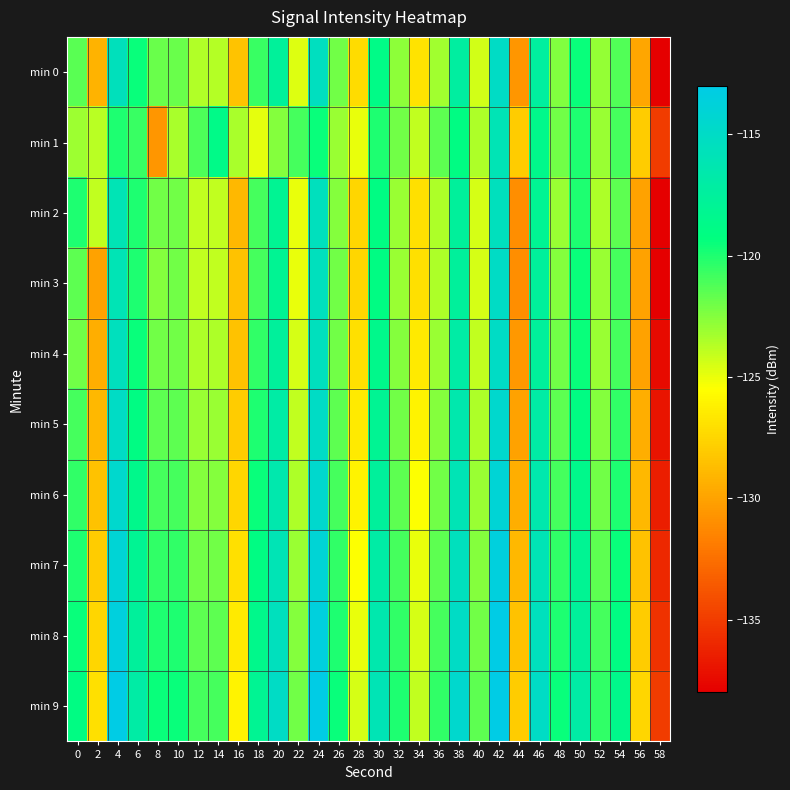

Reading left to right, transcribe all the data shown in this chart.

min 0: 0=-121.5	2=-129.1	4=-115.6	6=-119.5	8=-121.8	10=-121.8	12=-123.6	14=-123.7	16=-128.4	18=-120.7	20=-117.6	22=-124.6	24=-115.4	26=-122.0	28=-127.2	30=-118.8	32=-122.7	34=-126.9	36=-123.2	38=-117.2	40=-124.4	42=-115.0	44=-130.6	46=-117.4	48=-122.5	50=-119.5	52=-123.0	54=-121.2	56=-129.8	58=-137.9
min 1: 0=-123.1	2=-123.8	4=-120.0	6=-120.7	8=-130.7	10=-123.4	12=-121.2	14=-118.8	16=-123.4	18=-124.9	20=-122.5	22=-121.0	24=-119.5	26=-123.0	28=-125.0	30=-120.0	32=-122.0	34=-124.0	36=-121.5	38=-119.0	40=-123.5	42=-116.0	44=-128.0	46=-118.5	48=-122.0	50=-120.0	52=-123.0	54=-121.0	56=-128.0	58=-135.0
min 2: 0=-120.0	2=-124.0	4=-116.0	6=-120.0	8=-122.0	10=-122.0	12=-124.0	14=-124.0	16=-129.0	18=-121.0	20=-118.0	22=-125.0	24=-115.5	26=-122.5	28=-127.5	30=-119.0	32=-123.0	34=-127.0	36=-123.5	38=-117.5	40=-124.5	42=-115.5	44=-131.0	46=-118.0	48=-123.0	50=-120.0	52=-123.5	54=-121.5	56=-130.0	58=-138.0
min 3: 0=-121.5	2=-130.0	4=-116.0	6=-120.0	8=-122.5	10=-122.0	12=-124.0	14=-124.0	16=-128.5	18=-121.0	20=-118.0	22=-125.0	24=-115.5	26=-122.0	28=-127.5	30=-119.0	32=-123.0	34=-127.0	36=-123.5	38=-117.5	40=-124.5	42=-115.0	44=-131.0	46=-117.5	48=-122.5	50=-119.5	52=-123.0	54=-121.0	56=-130.0	58=-138.0
min 4: 0=-122.0	2=-129.5	4=-115.5	6=-119.5	8=-122.0	10=-122.0	12=-123.5	14=-123.5	16=-128.5	18=-120.5	20=-117.5	22=-124.5	24=-115.5	26=-122.0	28=-127.0	30=-118.5	32=-122.5	34=-126.5	36=-123.0	38=-117.0	40=-124.0	42=-115.0	44=-130.5	46=-117.5	48=-122.0	50=-119.5	52=-123.0	54=-121.0	56=-130.0	58=-137.5
min 5: 0=-121.0	2=-129.0	4=-115.0	6=-119.0	8=-121.5	10=-121.5	12=-123.0	14=-123.0	16=-128.0	18=-120.0	20=-117.0	22=-124.0	24=-115.0	26=-121.5	28=-126.5	30=-118.0	32=-122.0	34=-126.0	36=-122.5	38=-116.5	40=-123.5	42=-114.5	44=-130.0	46=-117.0	48=-121.5	50=-119.0	52=-122.5	54=-120.5	56=-129.5	58=-137.0
min 6: 0=-120.5	2=-128.5	4=-114.5	6=-118.5	8=-121.0	10=-121.0	12=-122.5	14=-122.5	16=-127.5	18=-119.5	20=-116.5	22=-123.5	24=-114.5	26=-121.0	28=-126.0	30=-117.5	32=-121.5	34=-125.5	36=-122.0	38=-116.0	40=-123.0	42=-114.0	44=-129.5	46=-116.5	48=-121.0	50=-118.5	52=-122.0	54=-120.0	56=-129.0	58=-136.5
min 7: 0=-120.0	2=-128.0	4=-114.0	6=-118.0	8=-120.5	10=-120.5	12=-122.0	14=-122.0	16=-127.0	18=-119.0	20=-116.0	22=-123.0	24=-114.0	26=-120.5	28=-125.5	30=-117.0	32=-121.0	34=-125.0	36=-121.5	38=-115.5	40=-122.5	42=-113.5	44=-129.0	46=-116.0	48=-120.5	50=-118.0	52=-121.5	54=-119.5	56=-128.5	58=-136.0
min 8: 0=-119.5	2=-127.5	4=-113.5	6=-117.5	8=-120.0	10=-120.0	12=-121.5	14=-121.5	16=-126.5	18=-118.5	20=-115.5	22=-122.5	24=-113.5	26=-120.0	28=-125.0	30=-116.5	32=-120.5	34=-124.5	36=-121.0	38=-115.0	40=-122.0	42=-113.0	44=-128.5	46=-115.5	48=-120.0	50=-117.5	52=-121.0	54=-119.0	56=-128.0	58=-135.5
min 9: 0=-119.0	2=-127.0	4=-113.0	6=-117.0	8=-119.5	10=-119.5	12=-121.0	14=-121.0	16=-126.0	18=-118.0	20=-115.0	22=-122.0	24=-113.0	26=-119.5	28=-124.5	30=-116.0	32=-120.0	34=-124.0	36=-120.5	38=-114.5	40=-121.5	42=-112.5	44=-128.0	46=-115.0	48=-119.5	50=-117.0	52=-120.5	54=-118.5	56=-127.5	58=-135.0